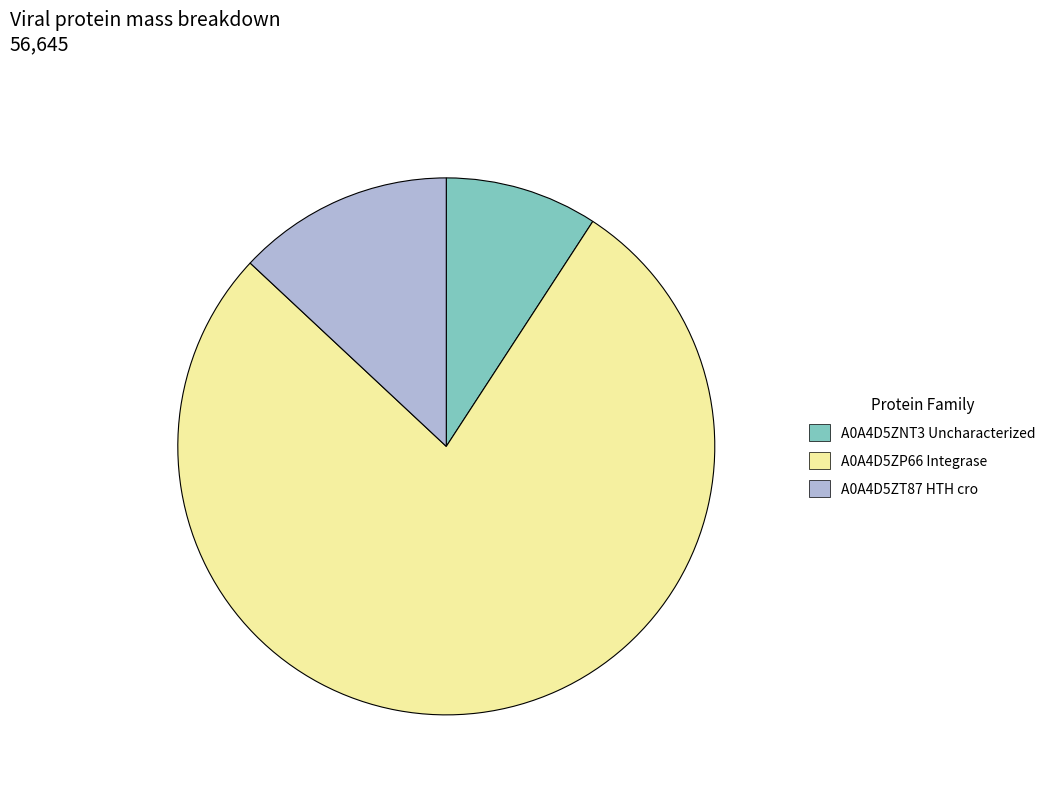

Which has a higher value, A0A4D5ZT87 HTH cro or A0A4D5ZNT3 Uncharacterized?

A0A4D5ZT87 HTH cro